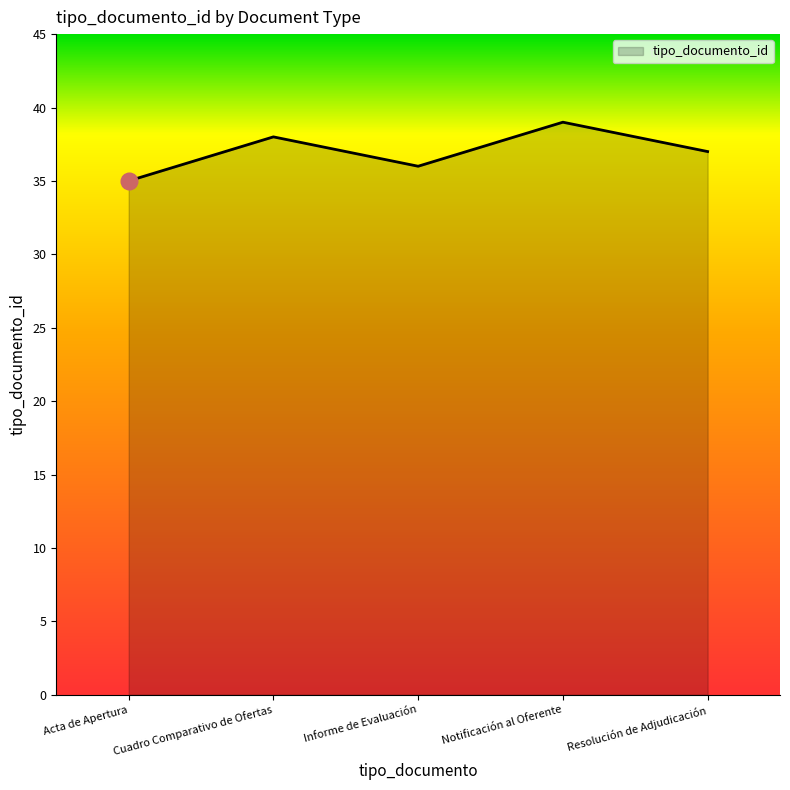

How many interior local peaks (higher than both neighbors) does the data have?

2